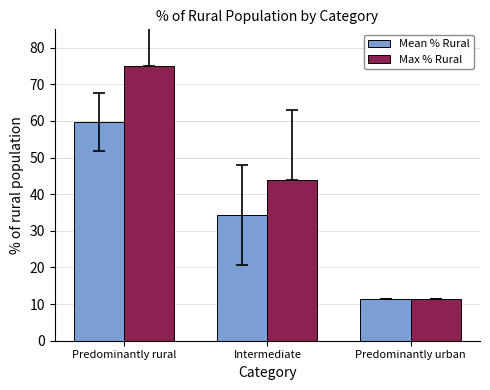

True or false: Mean % Rural has a value of 59.6 at Predominantly rural.

True